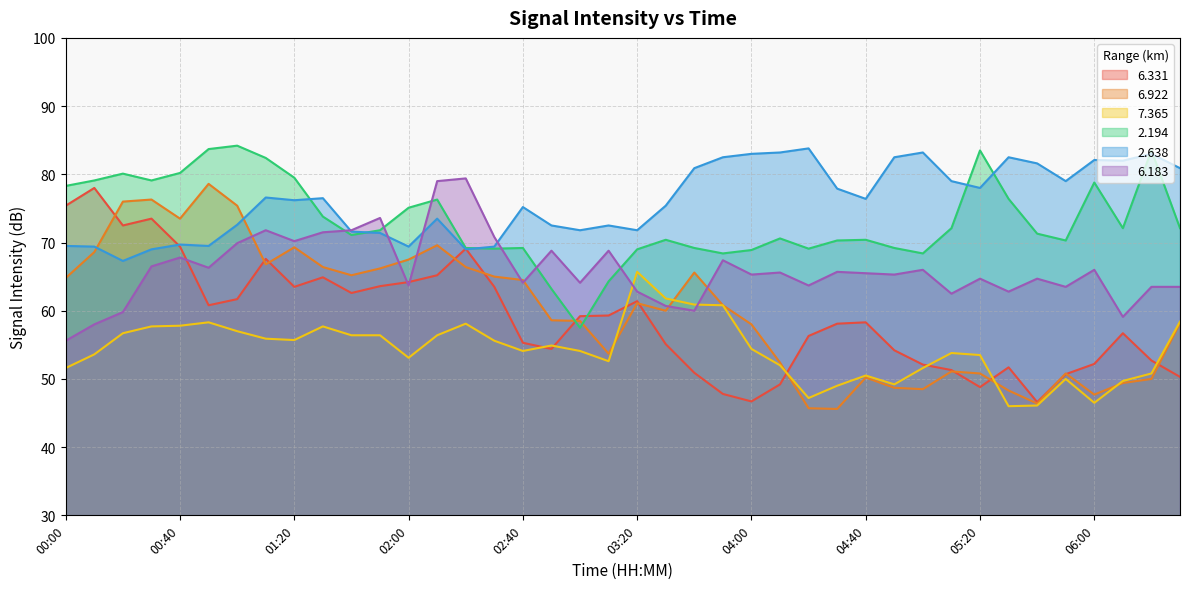

Which series has the largest total across all categories?

2.638